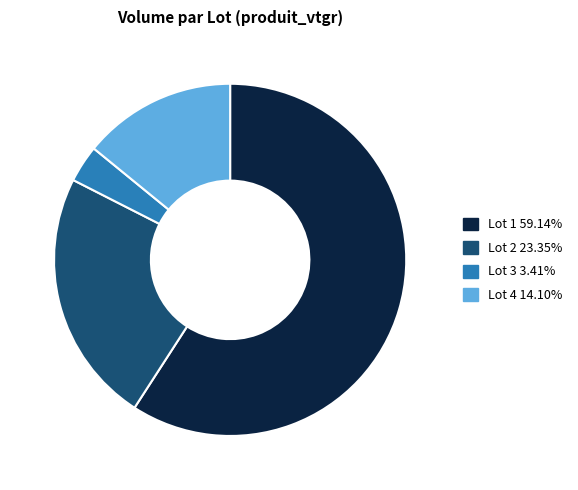

Is the sum of Lot 3 3.41% and Lot 1 59.14% greater than half?

Yes